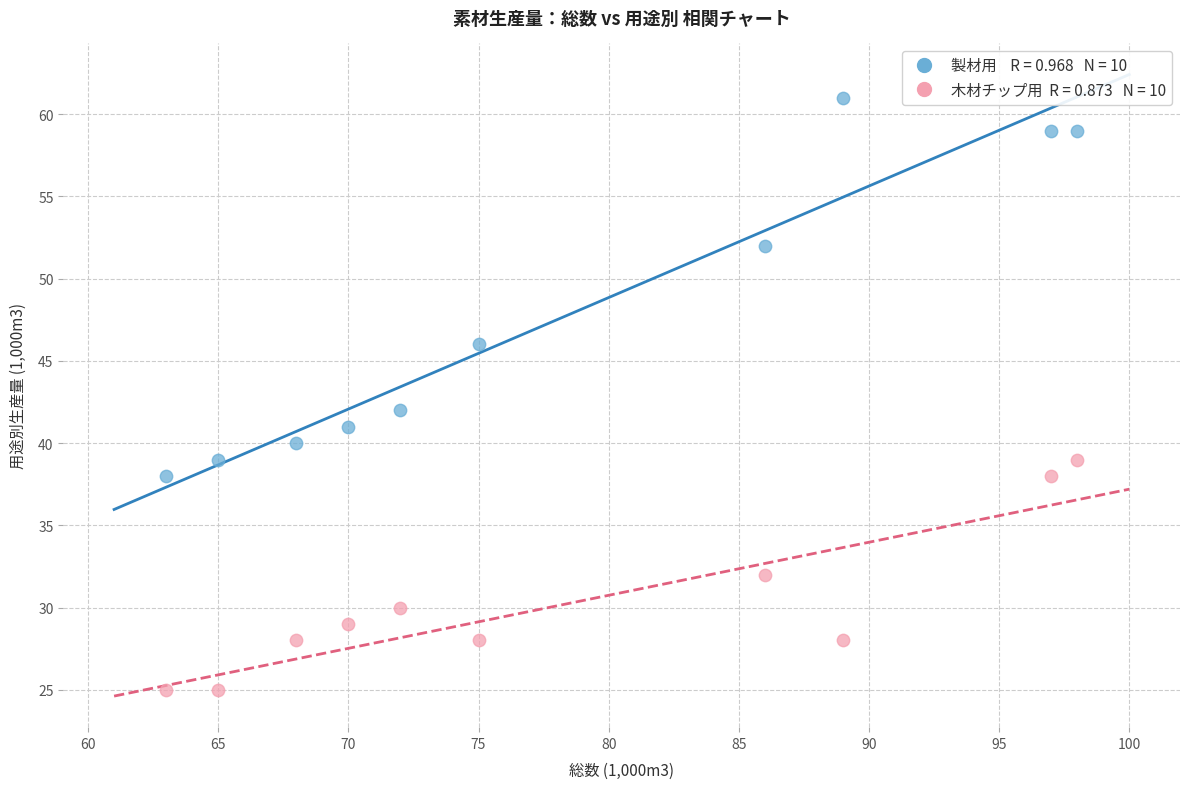

Across all data points, what is the range of X values (max minus min)?

35